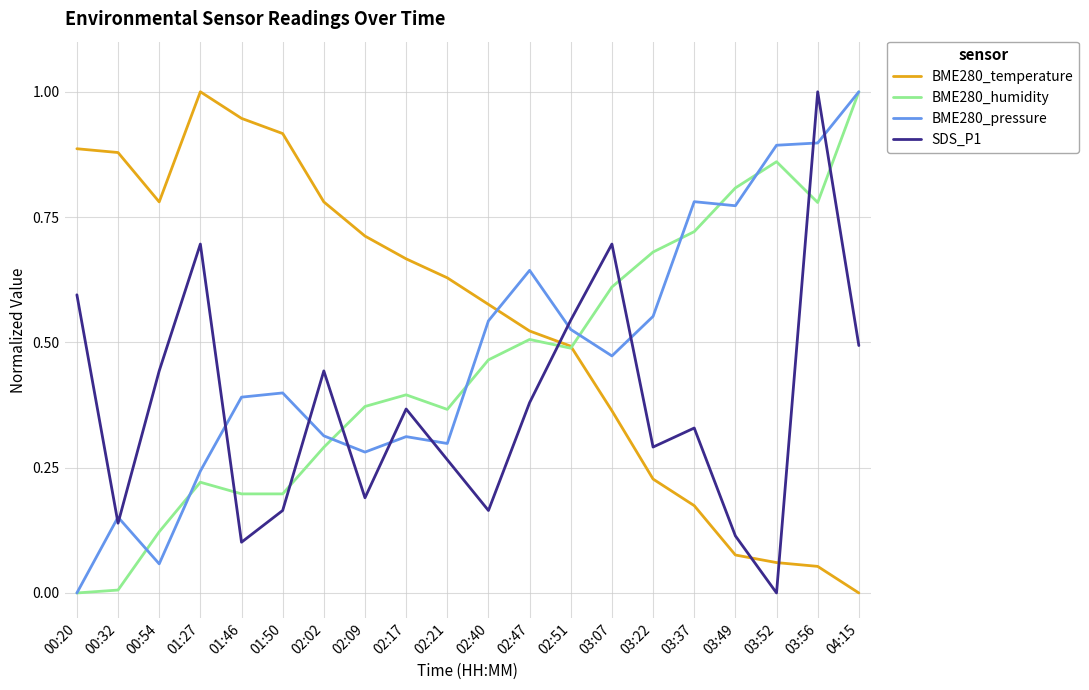

Which series changed the most between 00:54 and 02:51?

BME280_pressure